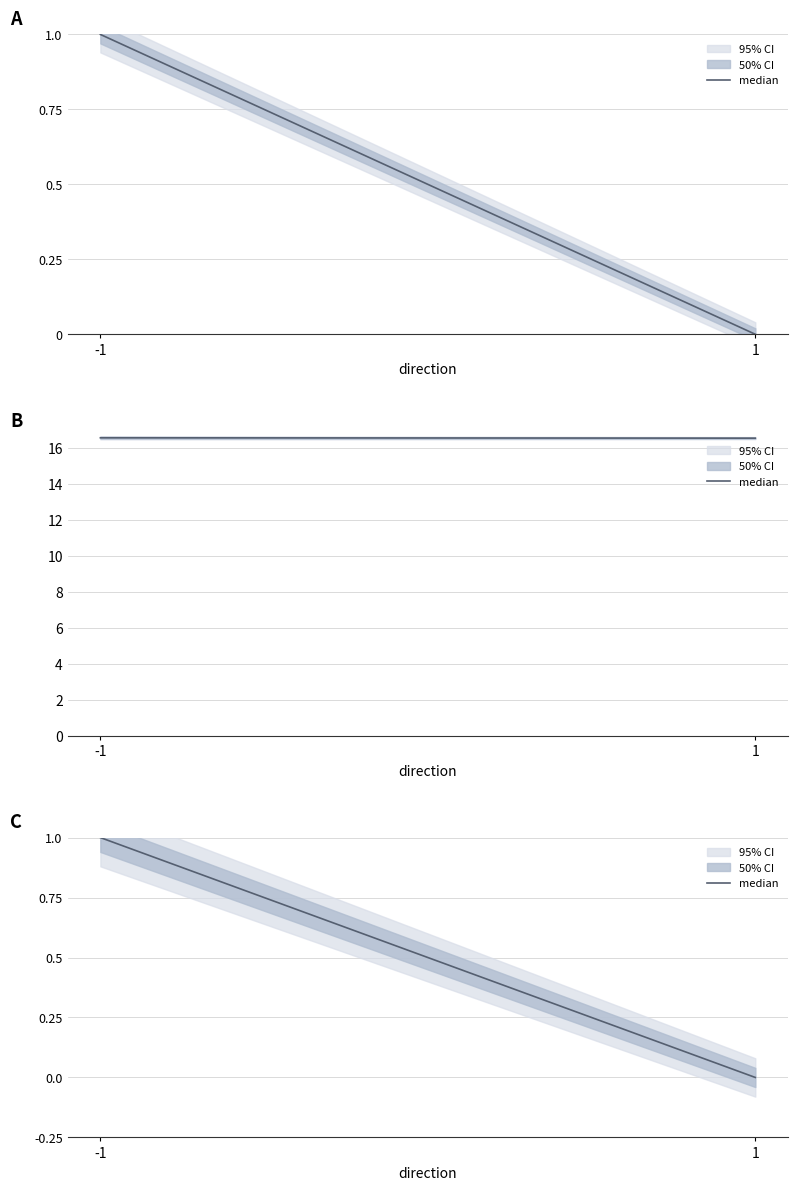

Reading left to right, extract all data points from this chart.

-1=1.0	1=0.0